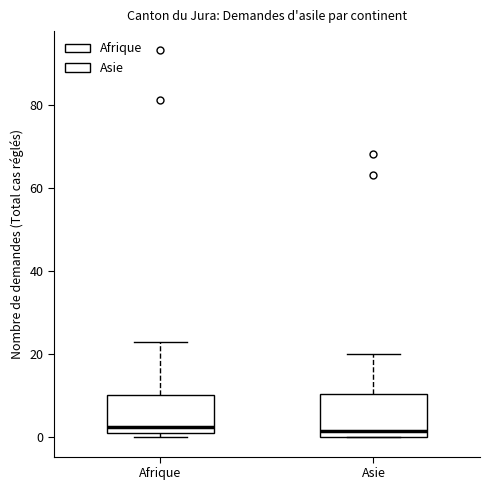

Where is the upper edge of the box for Asie on the y-axis? The values are not printed on the chart, so give them approximately, as read against the axis.

10